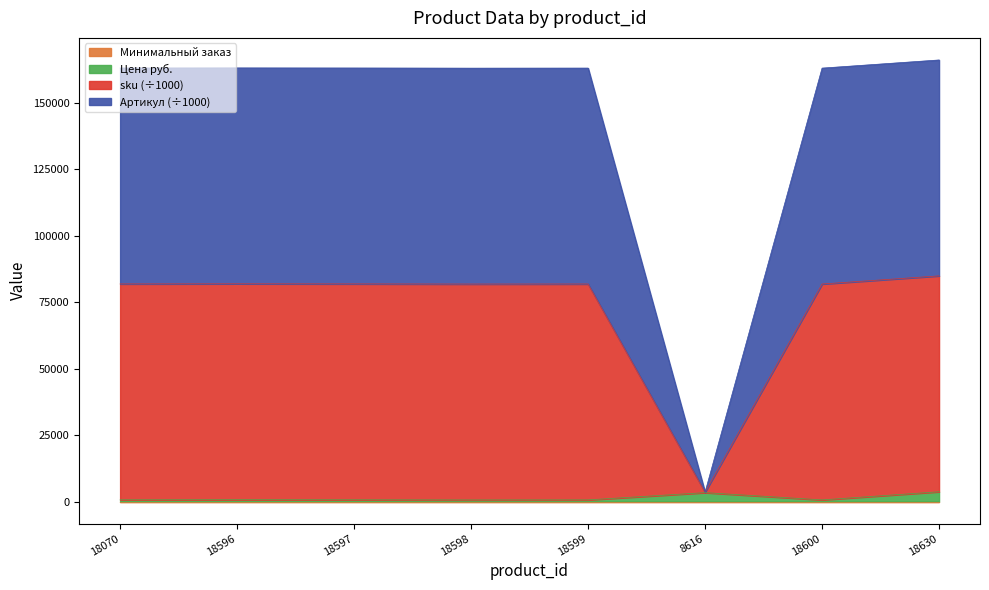

How many values in the Цена руб. series exceed 661?

3